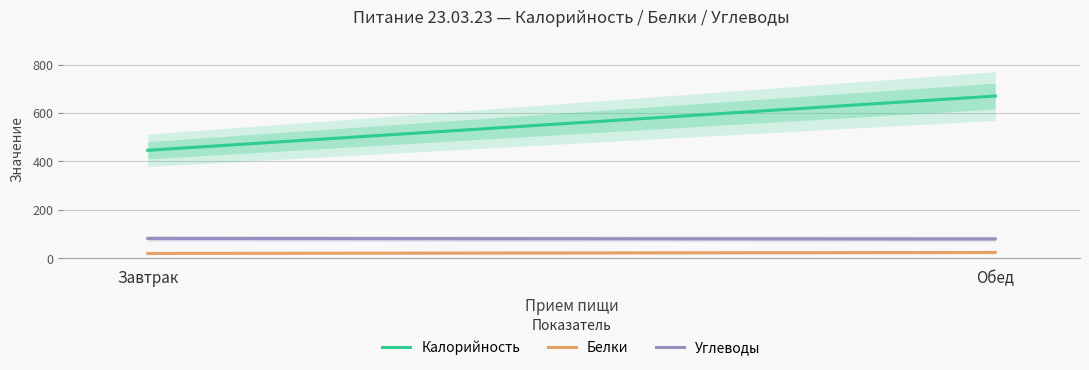

Which has a higher value, Обед or Завтрак?

Обед